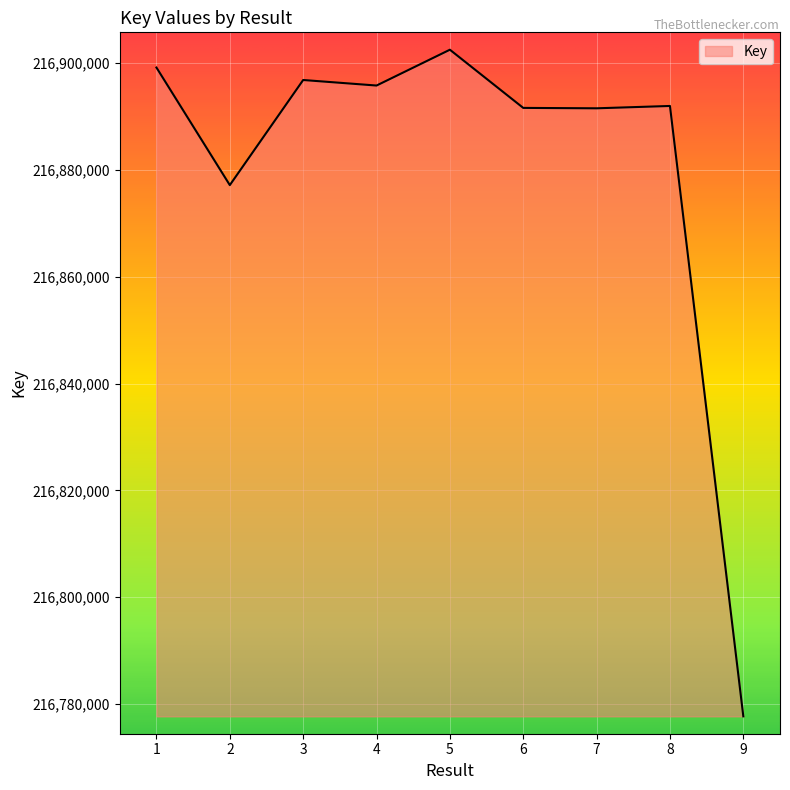

At which category does the chart reach its minimum across all series?

9